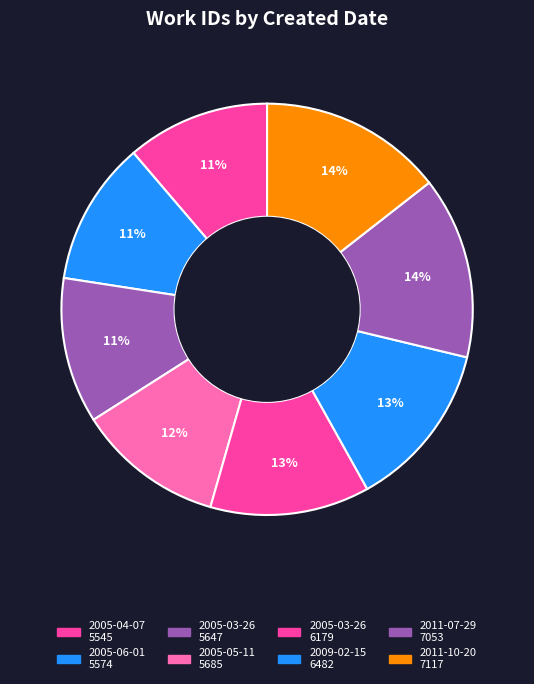

Which category has the smallest portion of the pie?

2005-04-07